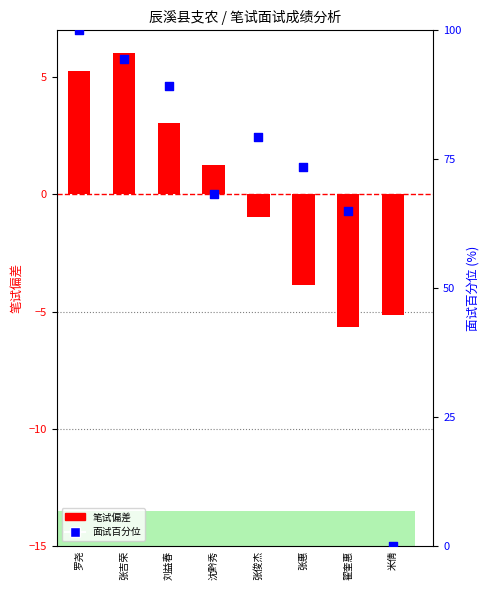

At how many categories does at least one series exceed 31?

7